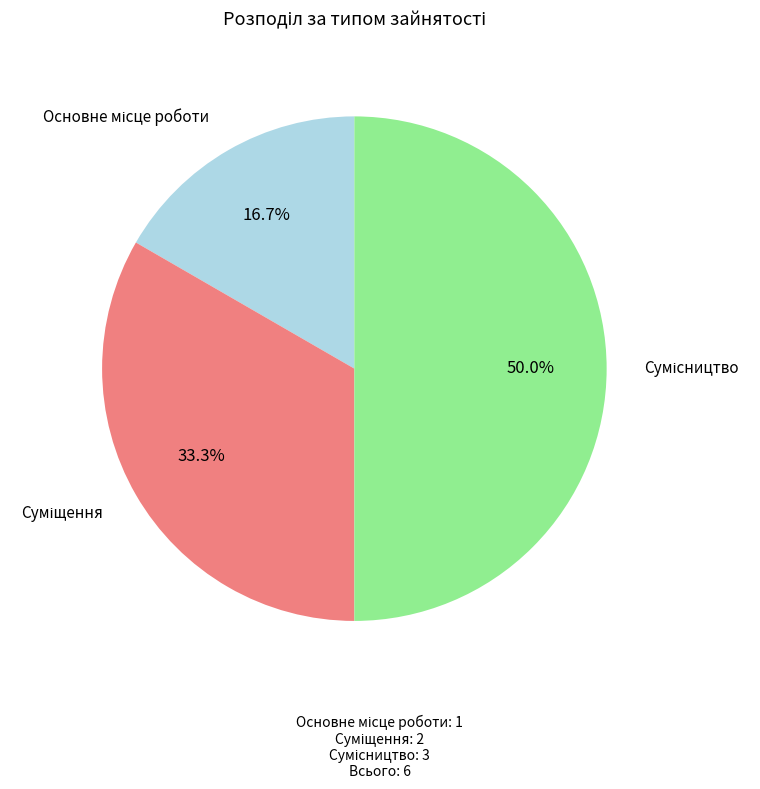

Do Основне місце роботи and Суміщення together represent more than half of the pie?

No